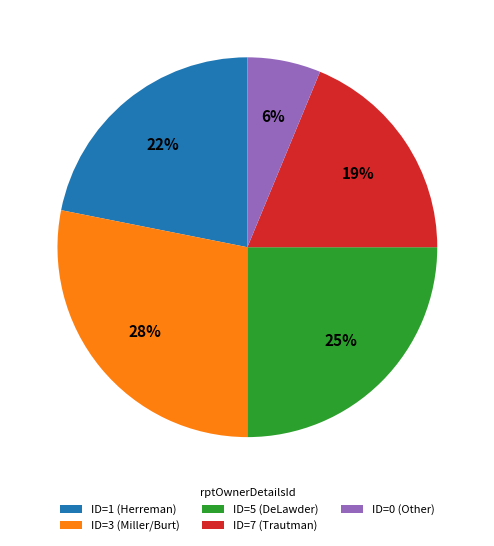

To the nearest percent, what is the difference between the largest and smallest slice percentages?

22%